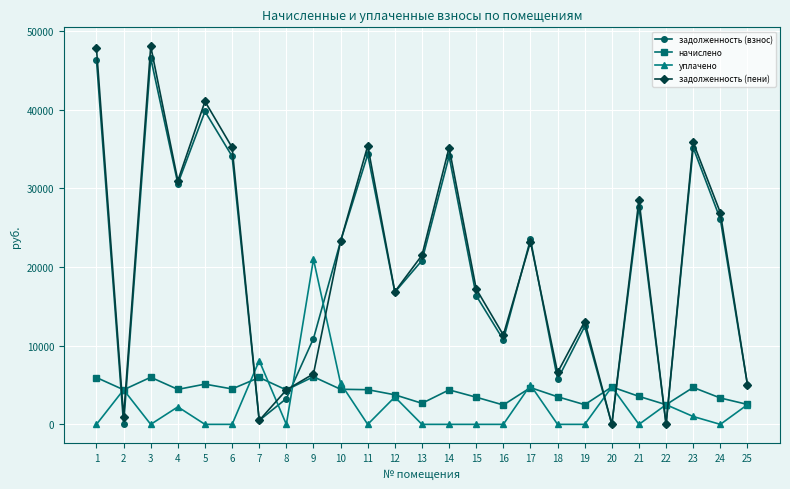

What is the maximum value for уплачено?

21000.0